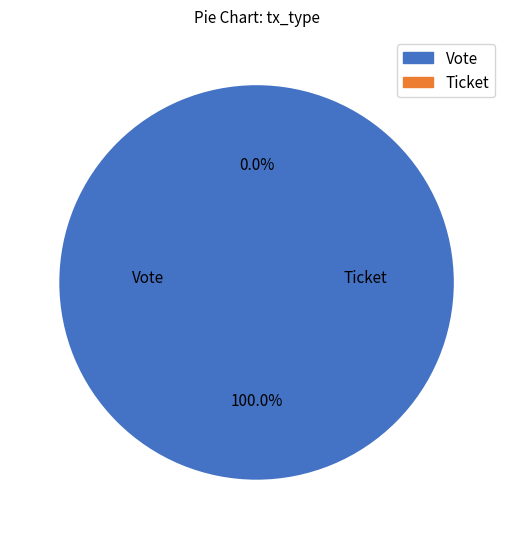

Combined, do Ticket and Vote account for over 50%?

Yes